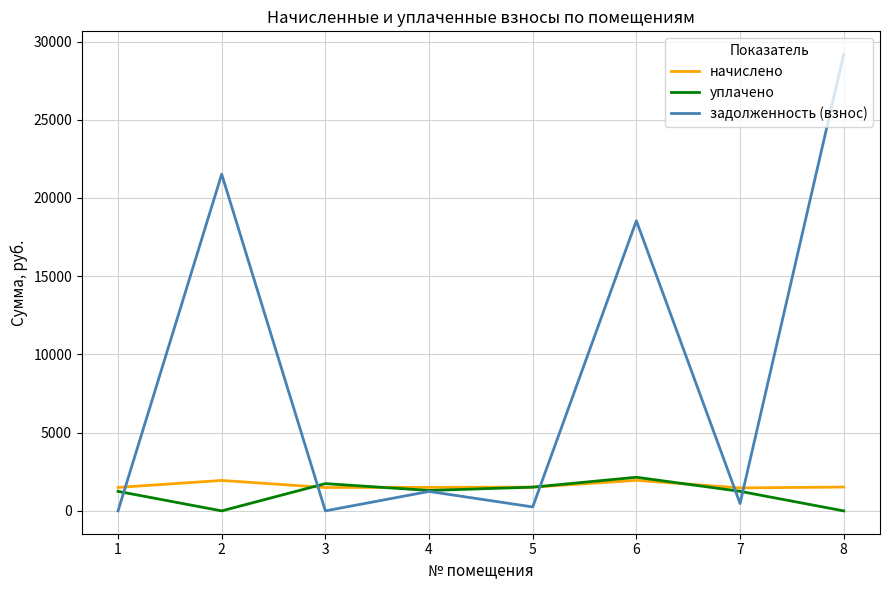

What is the highest value of the уплачено series?

2150.0